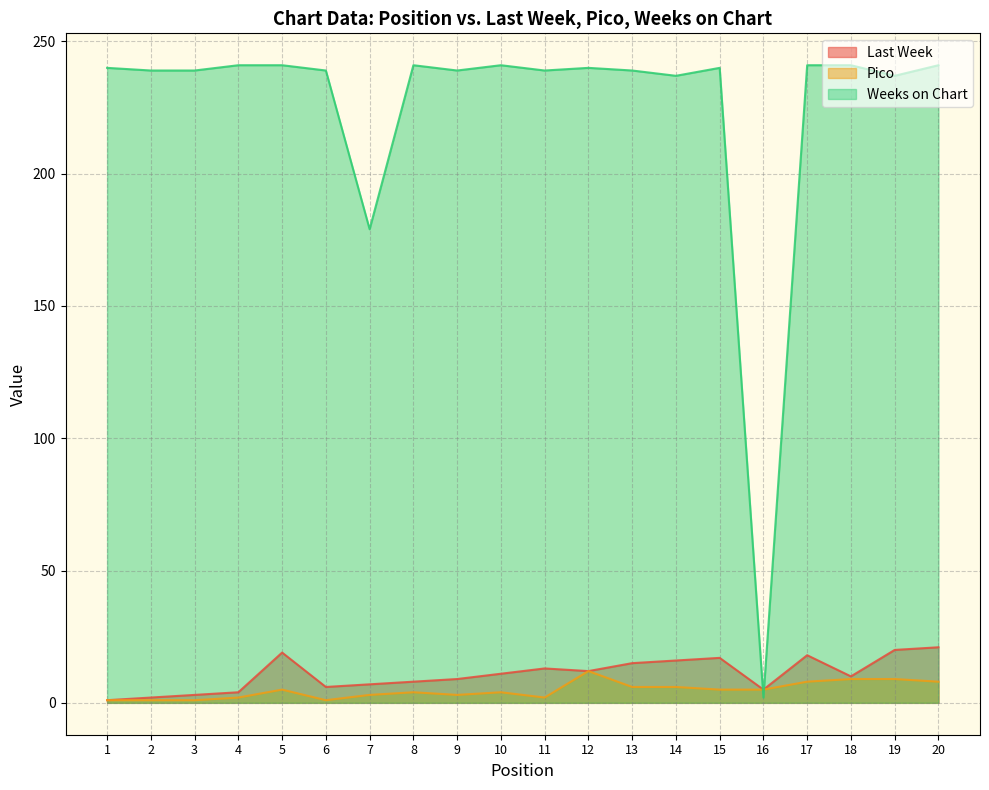

True or false: Pico has a value of 5 at 16.

True